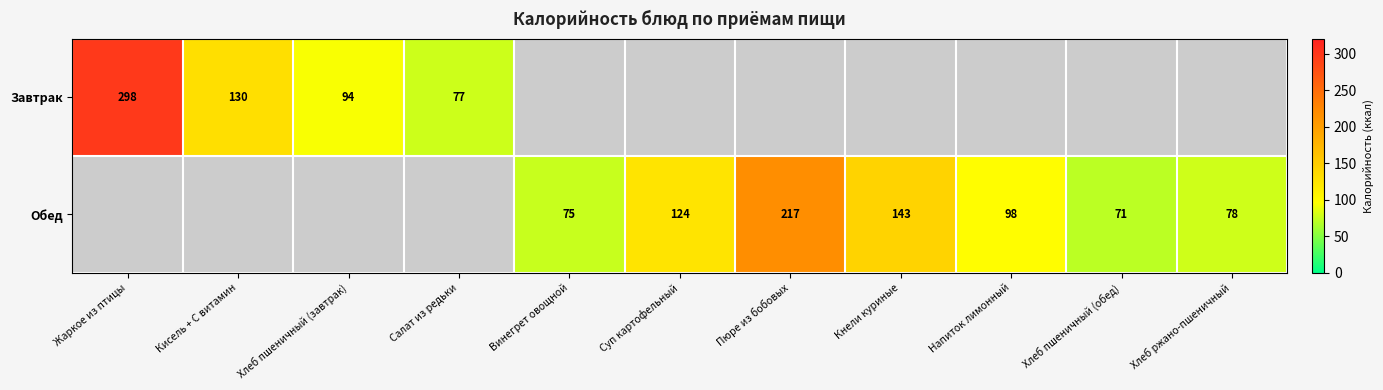

True or false: Завтрак has a value of 130 at Кисель + С витамин.

True